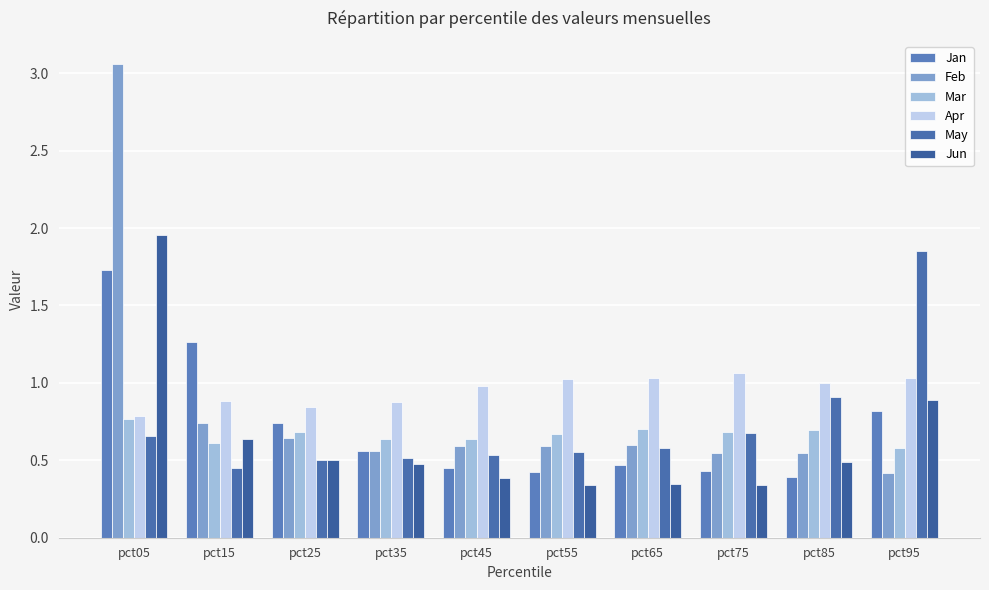

What are all the series names shown in the legend?

Jan, Feb, Mar, Apr, May, Jun